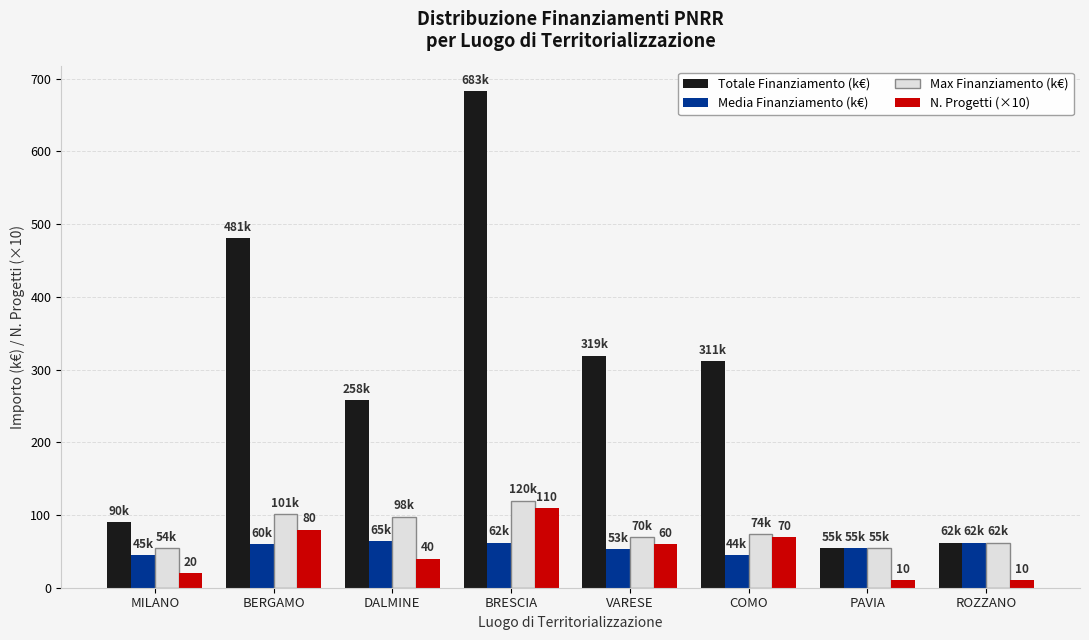

Is the value of Max Finanziamento (k€) at VARESE greater than the value of Media Finanziamento (k€) at PAVIA?

Yes